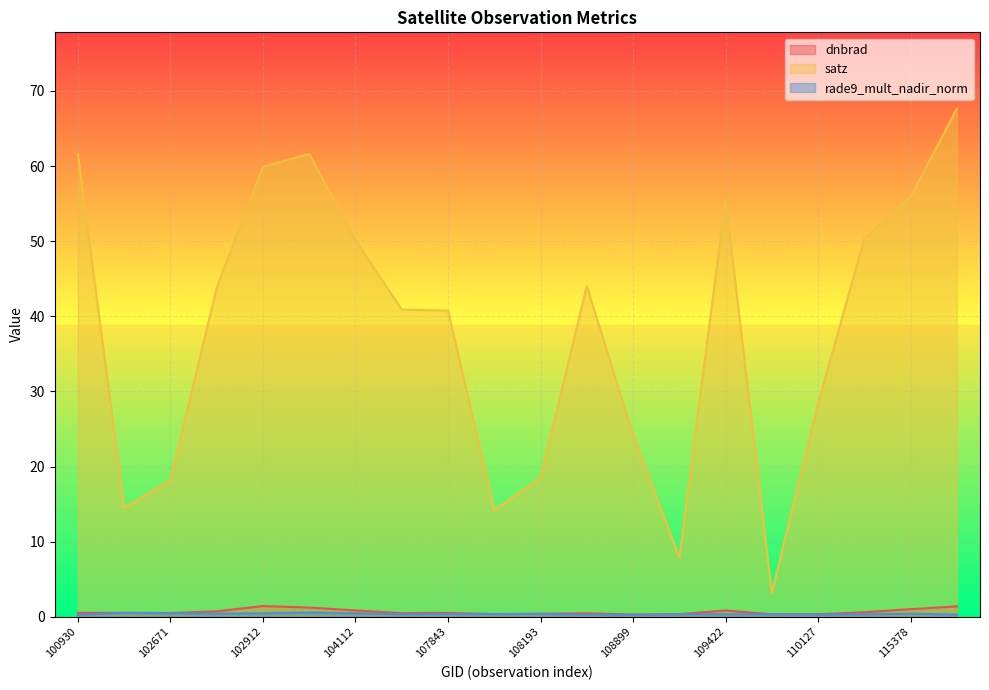

What value does the dnbrad series have at 115378?

1.0